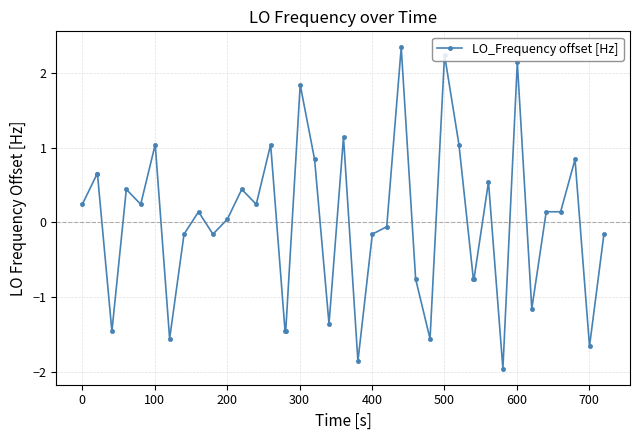

What is the difference between the maximum and minimum values?

4.3